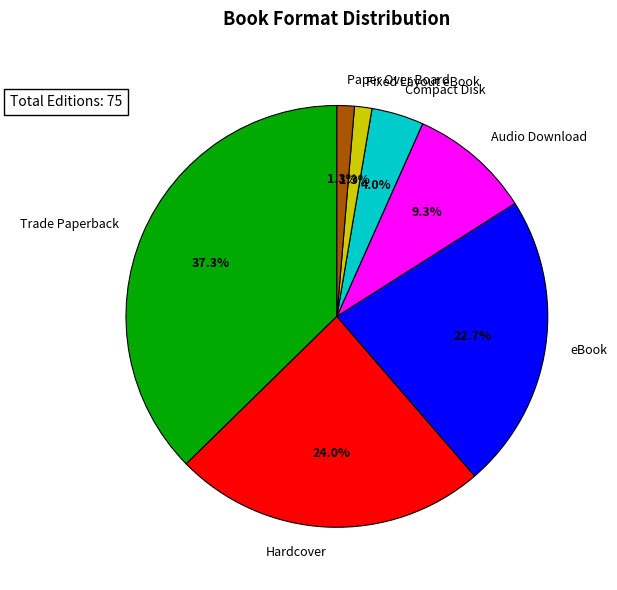

To the nearest percent, what portion does Trade Paperback represent?

37%